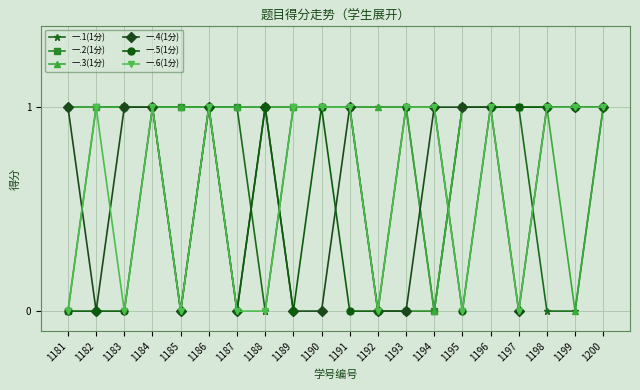

Is it true that 一.5(1分) equals 1 at 1200?

True